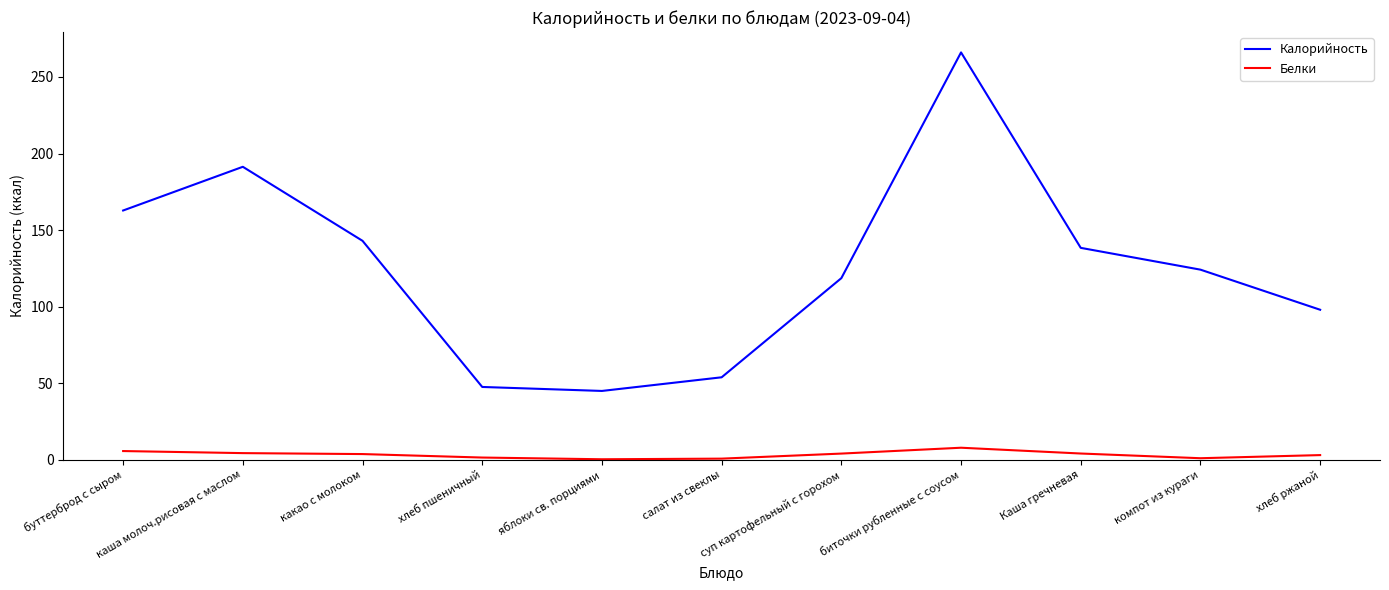

What is the lowest value of the Белки series?

0.4